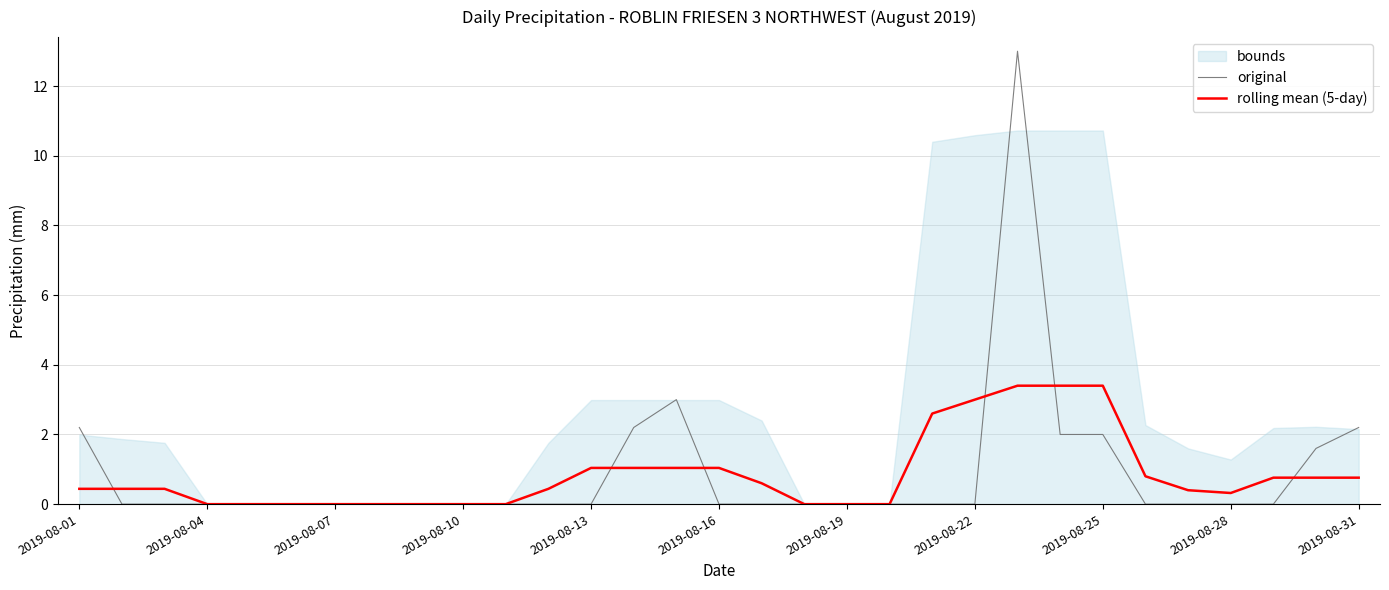

Does the chart have visible grid lines?

Yes